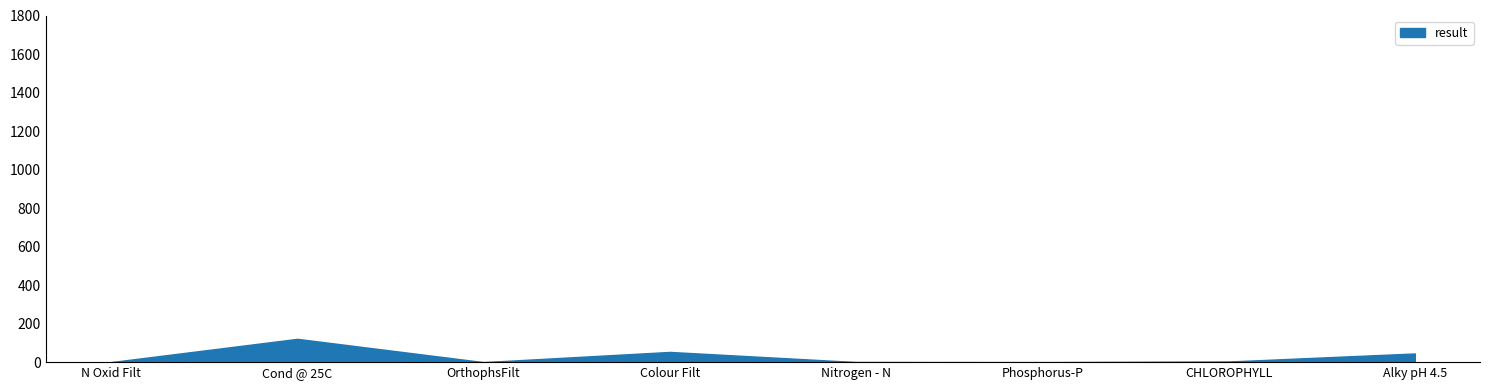

Does the chart display data point markers on the line(s)?

No